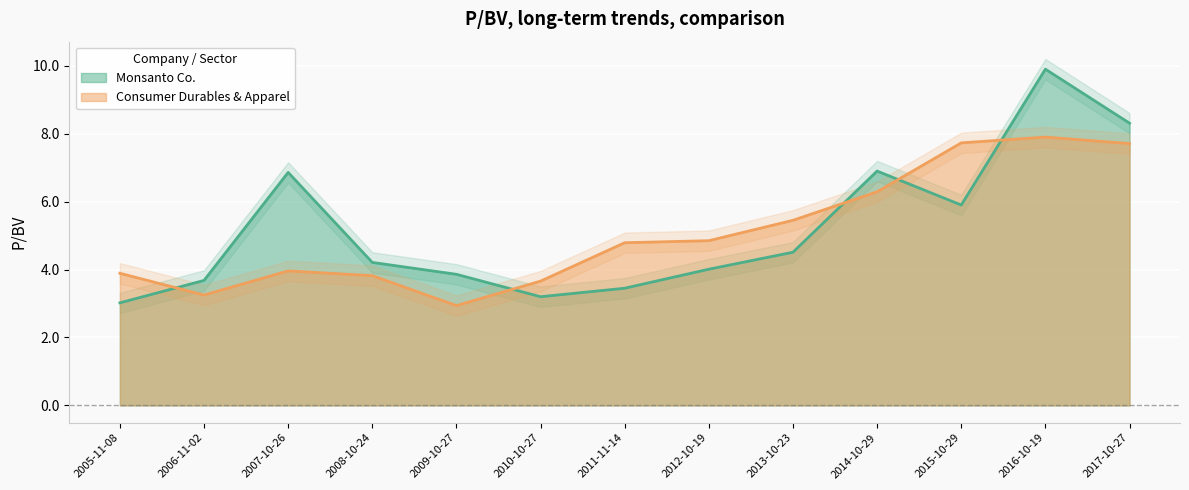

What is the difference between the Monsanto Co. values at 2010-10-27 and 2006-11-02?

0.5